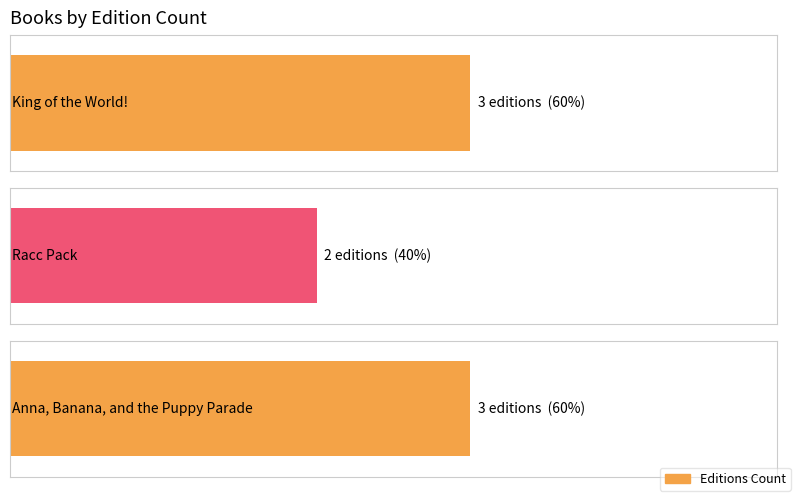

Does the chart contain stacked bars?

No